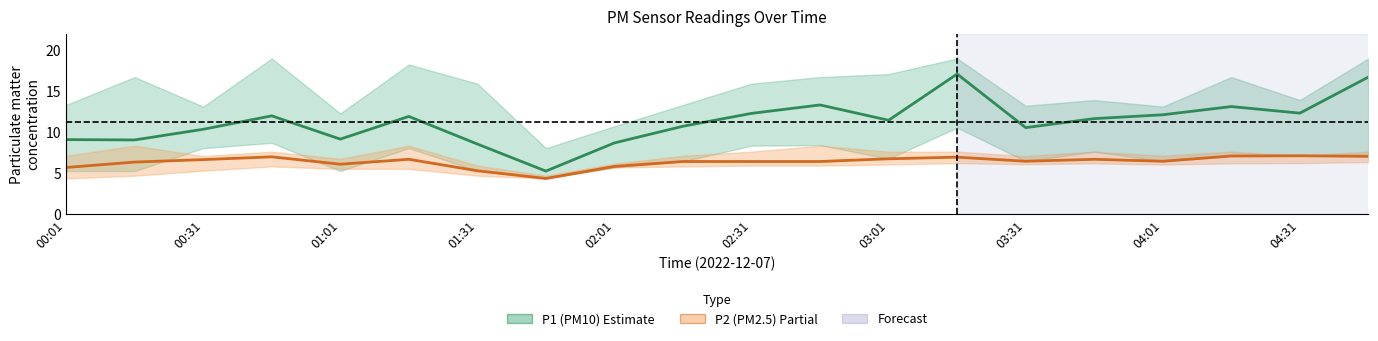

True or false: P2 (PM2.5) has more than 0 points higher than both neighbors.

True